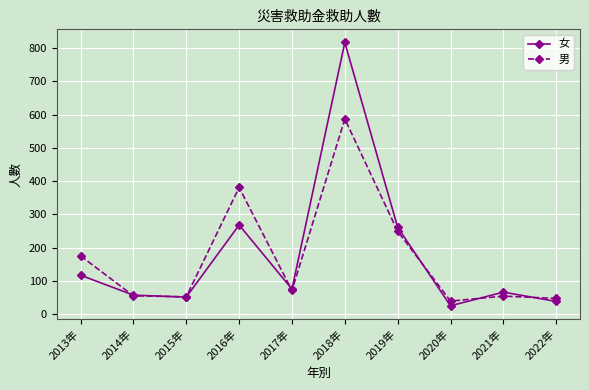

At which category is the sum across all series the highest?

2018年